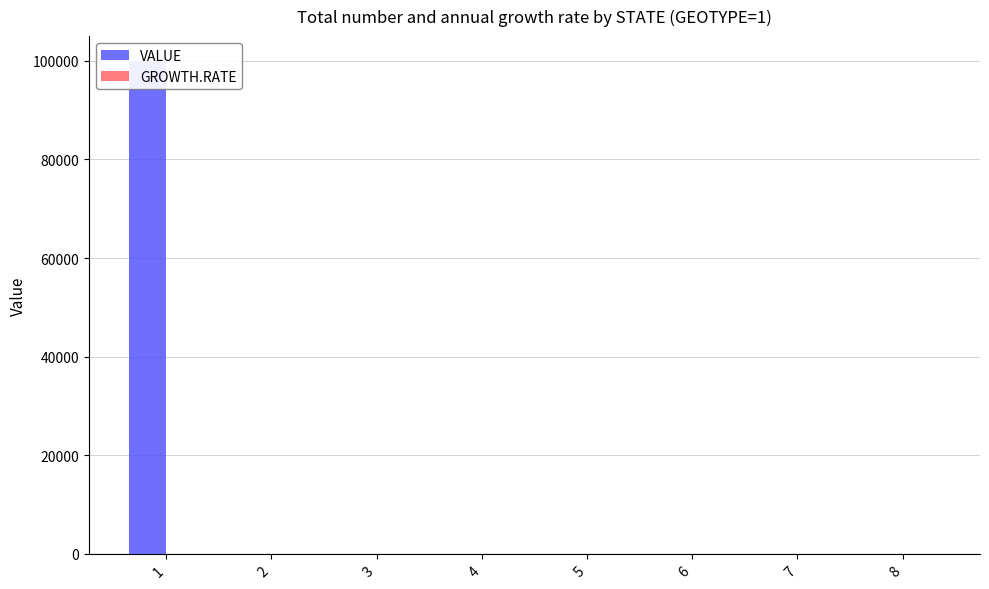

What is the highest value of the VALUE series?

100000